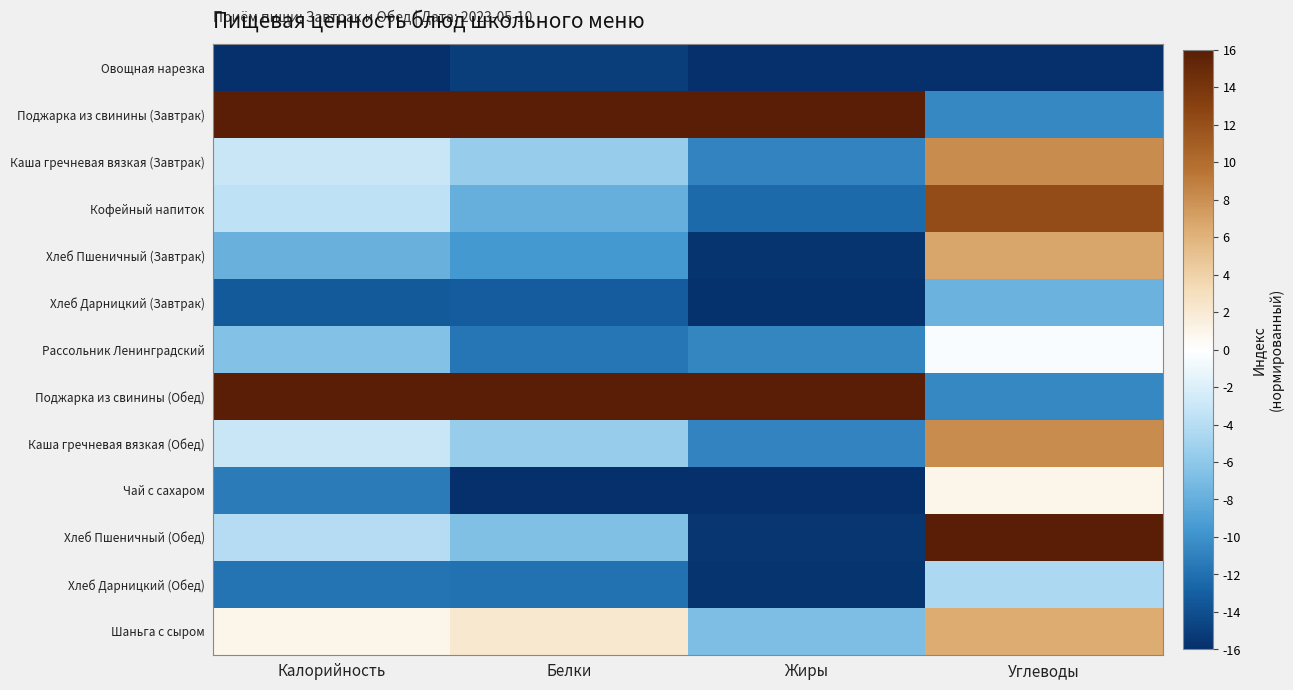

Reading left to right, extract all data points from this chart.

Овощная нарезка: Калорийность=-16.0	Белки=-15.1	Жиры=-16.0	Углеводы=-16.0
Поджарка из свинины (Завтрак): Калорийность=16.0	Белки=16.0	Жиры=16.0	Углеводы=-10.6
Каша гречневая вязкая (Завтрак): Калорийность=-3.0	Белки=-5.5	Жиры=-10.8	Углеводы=8.2
Кофейный напиток: Калорийность=-3.5	Белки=-8.0	Жиры=-12.3	Углеводы=12.2
Хлеб Пшеничный (Завтрак): Калорийность=-7.8	Белки=-9.5	Жиры=-15.7	Углеводы=6.9
Хлеб Дарницкий (Завтрак): Калорийность=-13.3	Белки=-13.2	Жиры=-15.8	Углеводы=-7.7
Рассольник Ленинградский: Калорийность=-6.6	Белки=-11.6	Жиры=-10.7	Углеводы=-0.3
Поджарка из свинины (Обед): Калорийность=16.0	Белки=16.0	Жиры=16.0	Углеводы=-10.6
Каша гречневая вязкая (Обед): Калорийность=-3.0	Белки=-5.5	Жиры=-10.8	Углеводы=8.2
Чай с сахаром: Калорийность=-11.3	Белки=-16.0	Жиры=-16.0	Углеводы=0.9
Хлеб Пшеничный (Обед): Калорийность=-4.1	Белки=-6.7	Жиры=-15.6	Углеводы=16.0
Хлеб Дарницкий (Обед): Калорийность=-11.9	Белки=-11.9	Жиры=-15.6	Углеводы=-4.4
Шаньга с сыром: Калорийность=1.0	Белки=2.2	Жиры=-6.8	Углеводы=6.5